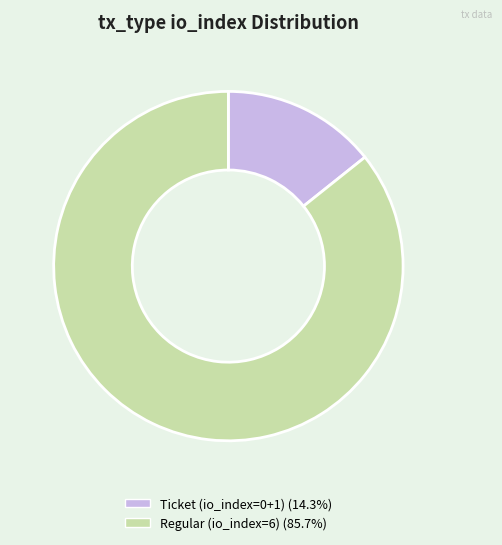

What is the largest slice in the pie chart?

Regular (io_index=6)